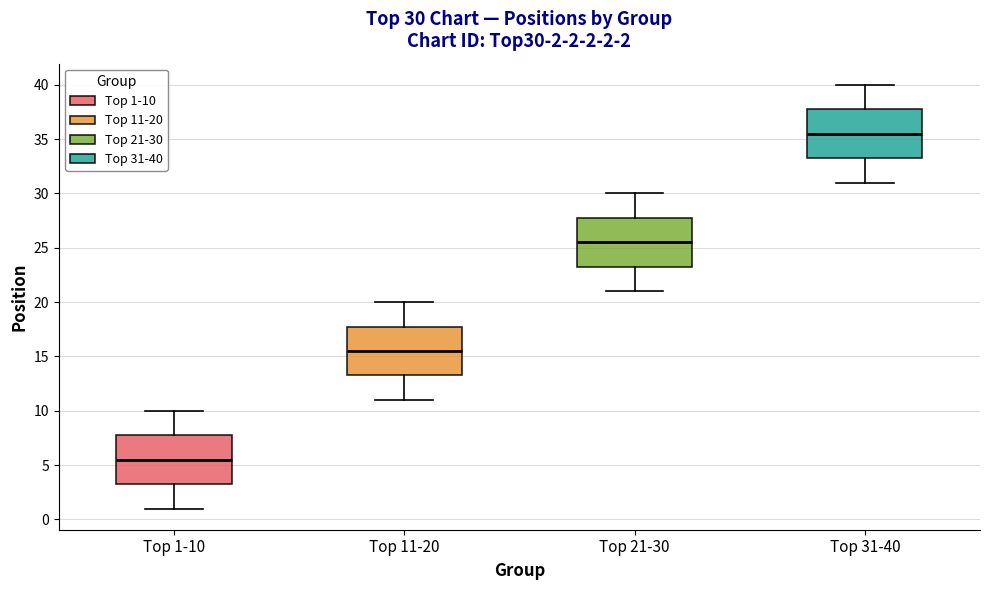

Which box's median line is the lowest?

Top 1-10